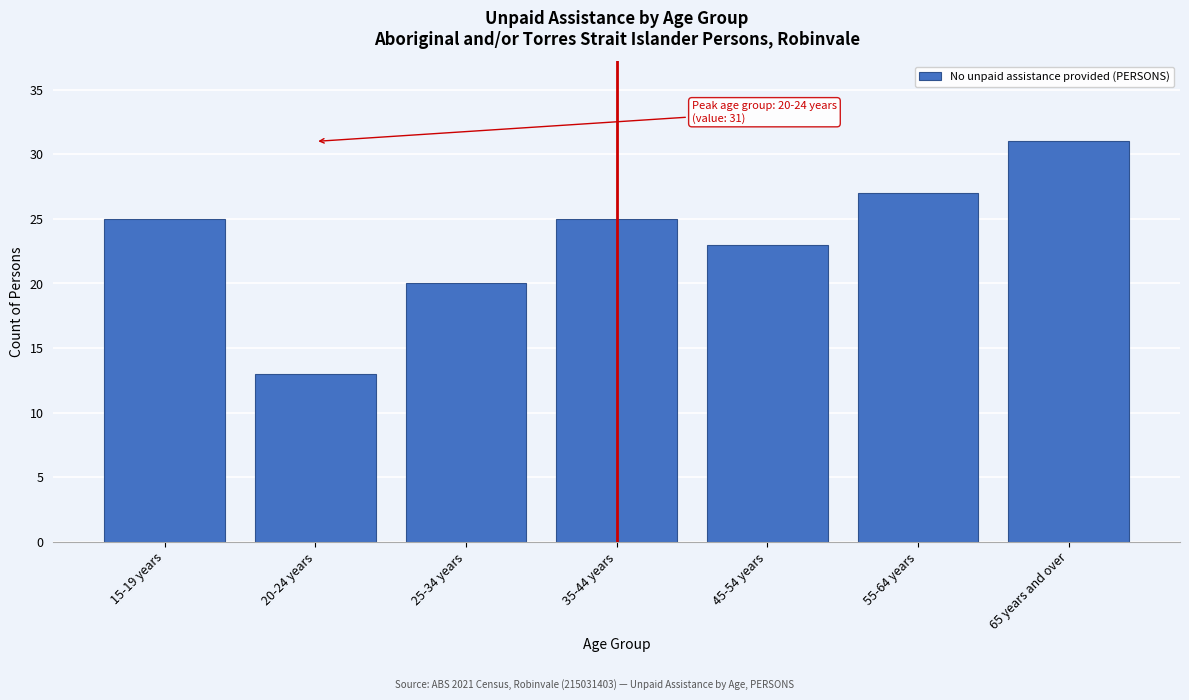

Reading right to left, extract all data points from this chart.

31	27	23	25	20	13	25